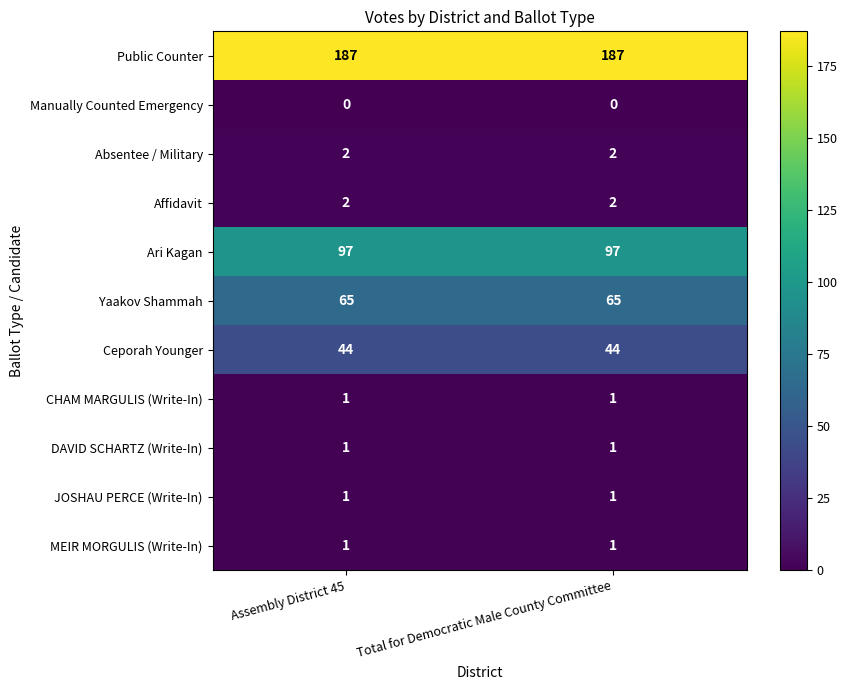

Which series has the largest total across all categories?

Public Counter